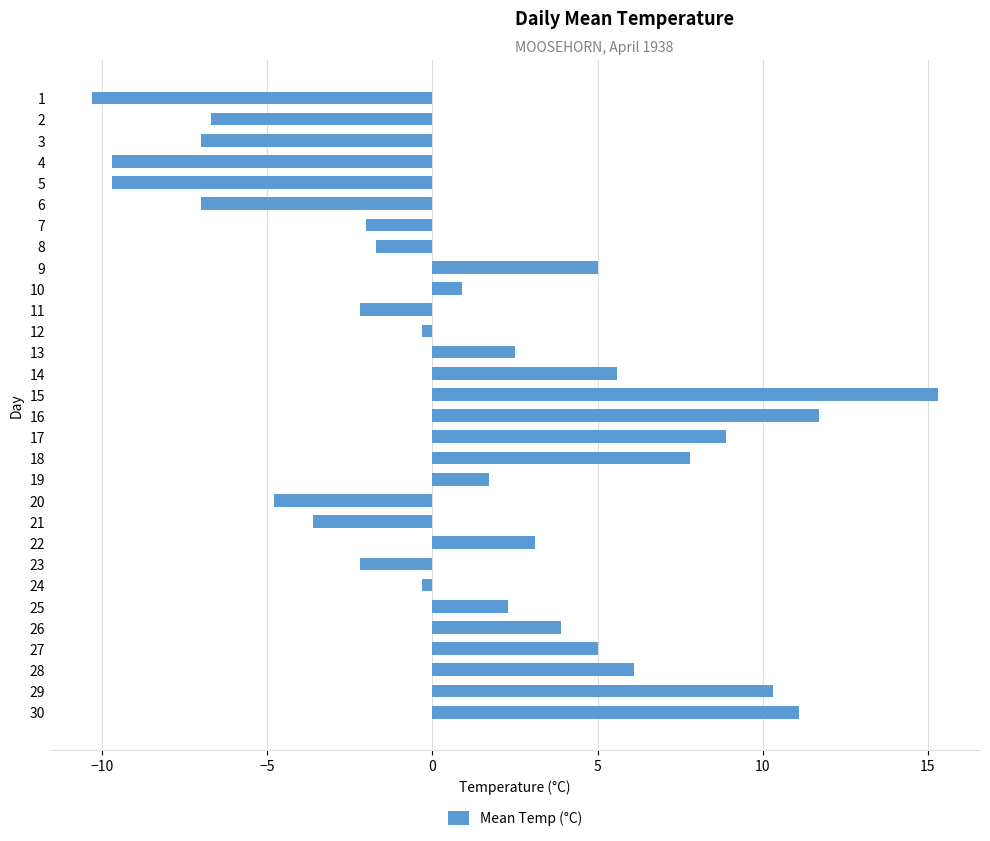

What is the approximate value at 26?

3.9